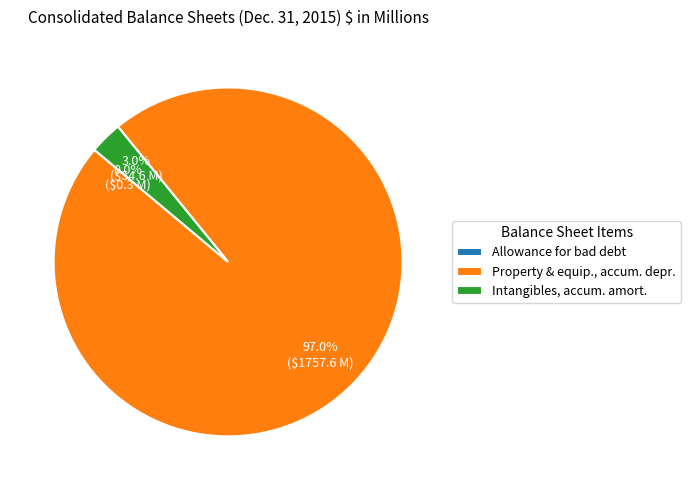

Between Intangibles, accum. amort. and Property & equip., accum. depr., which is larger?

Property & equip., accum. depr.